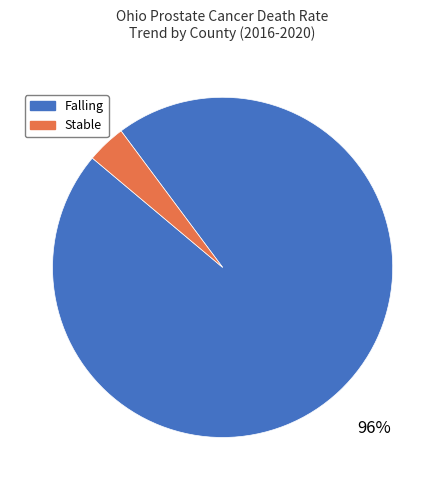

To the nearest percent, what is the combined percentage of Falling and Stable?

100%